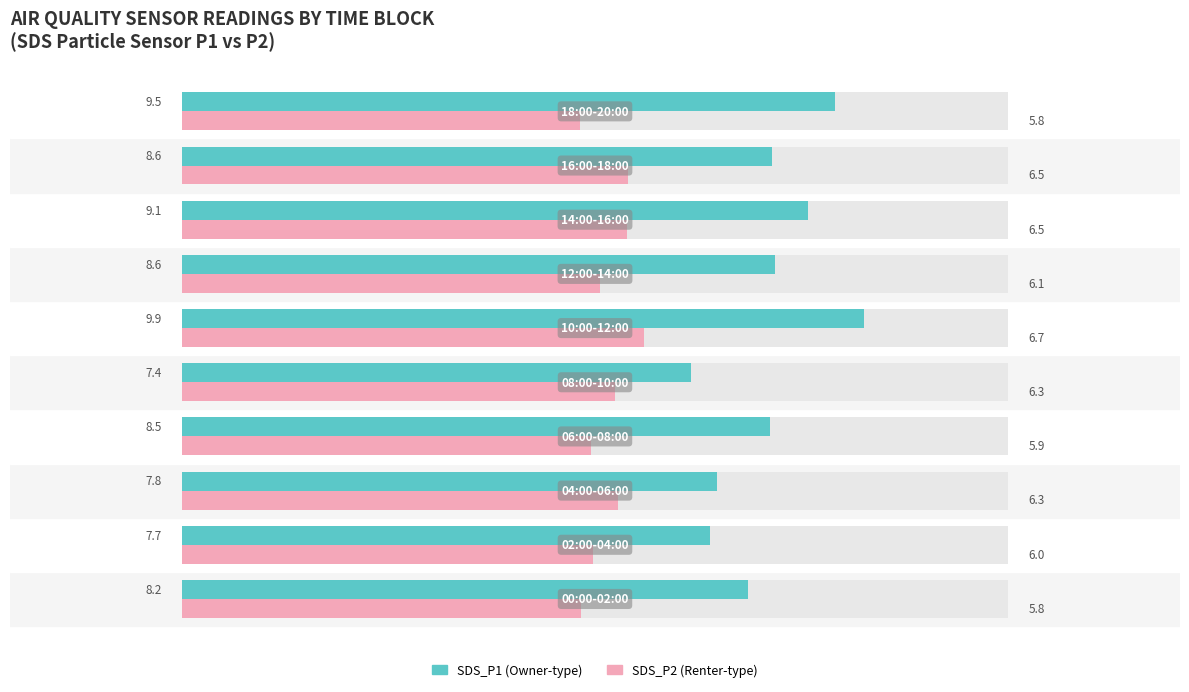

What are all the series names shown in the legend?

SDS_P1, SDS_P2